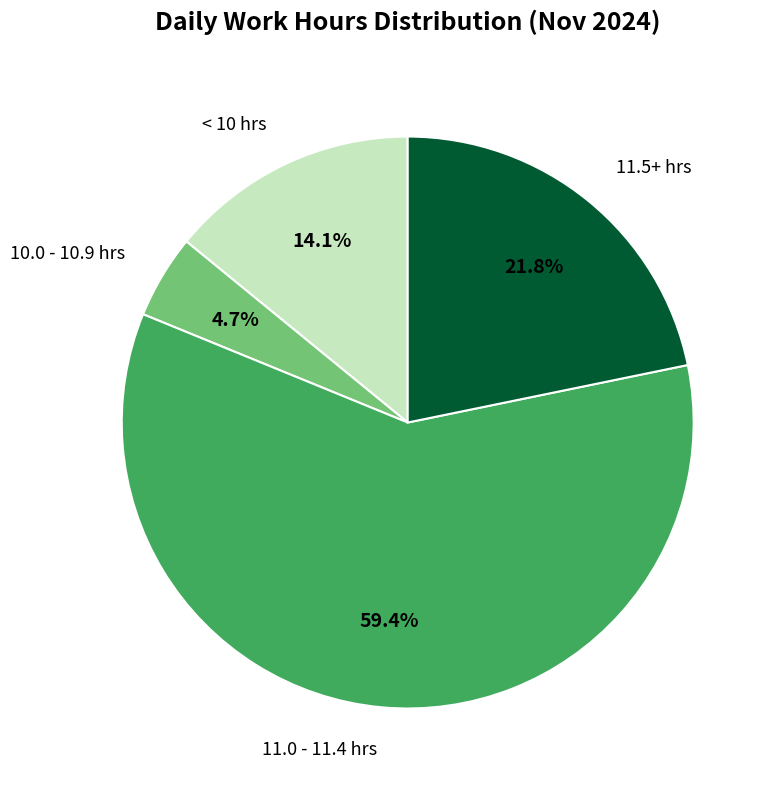

Which slice is the smallest?

10.0 - 10.9 hrs